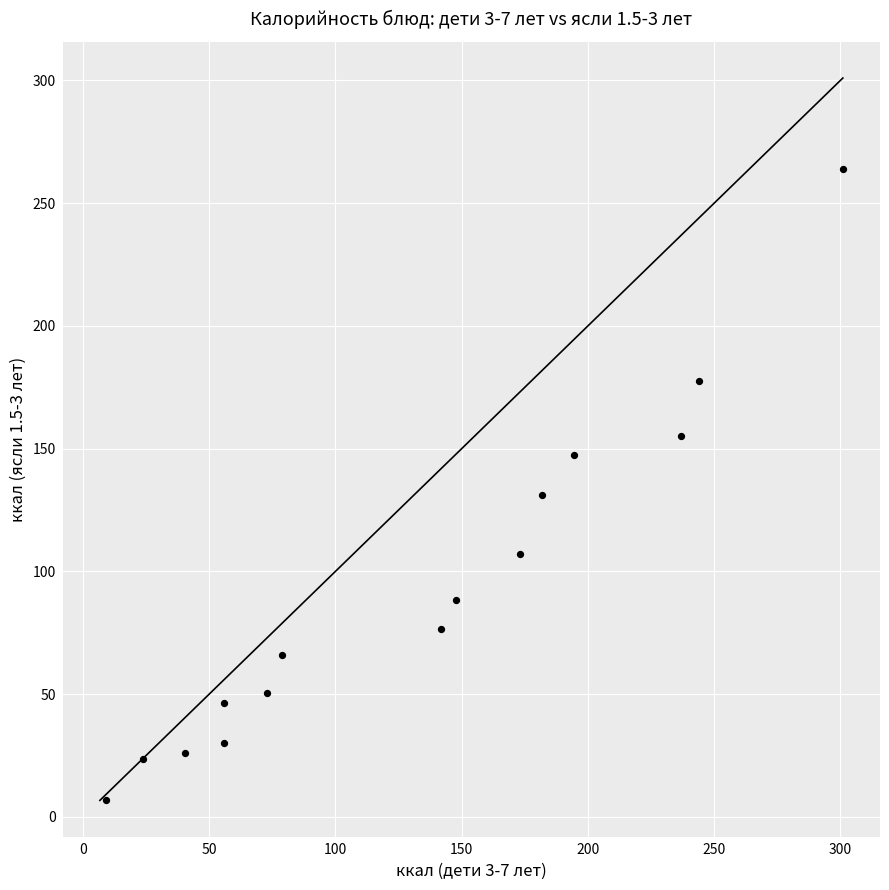

What Y value in the scatter plot is closest to 135?

131.2